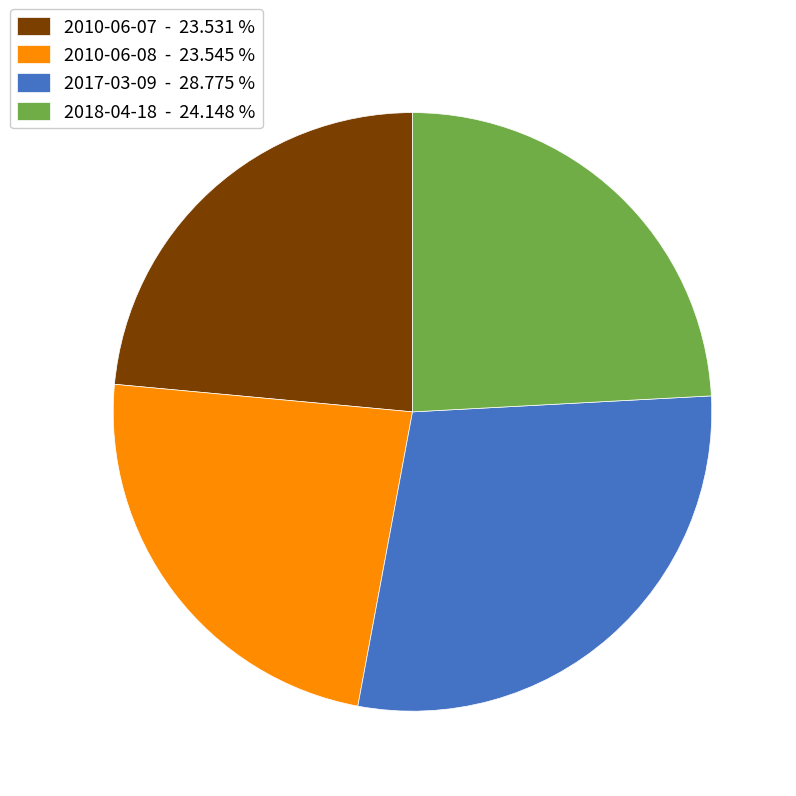

Does 2010-06-07 represent more than half of the total?

No